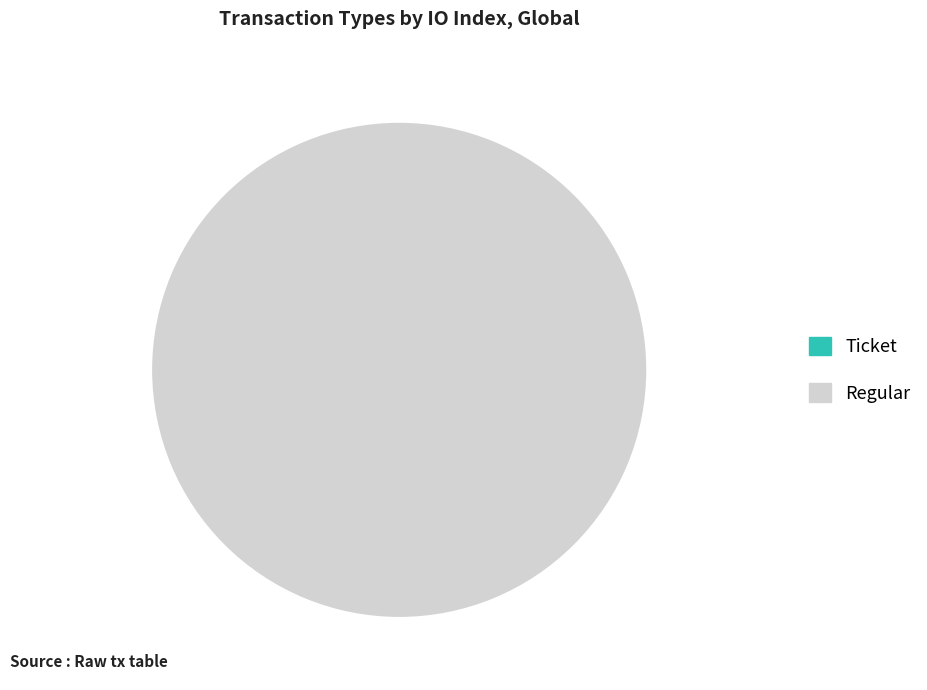

What is the change in value from Ticket to Regular?

+4